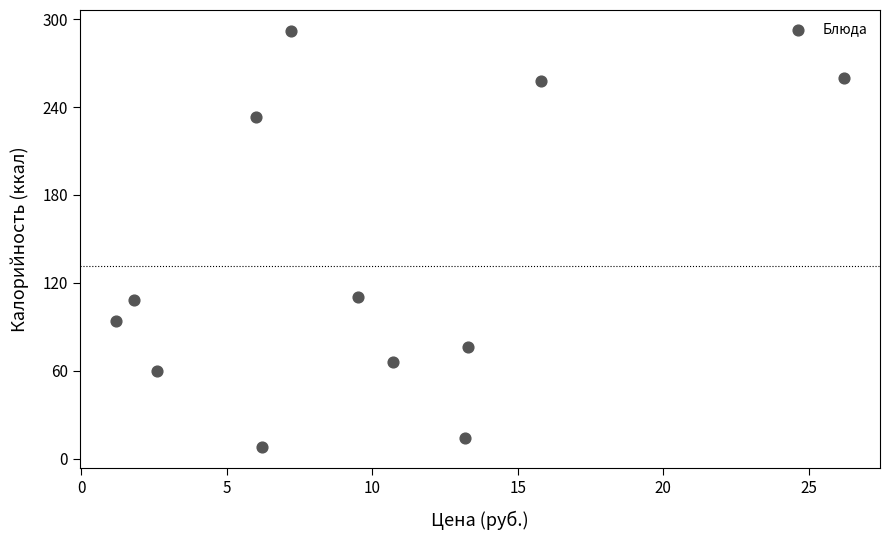

What is the range of Y values (max minus min)?

284.2